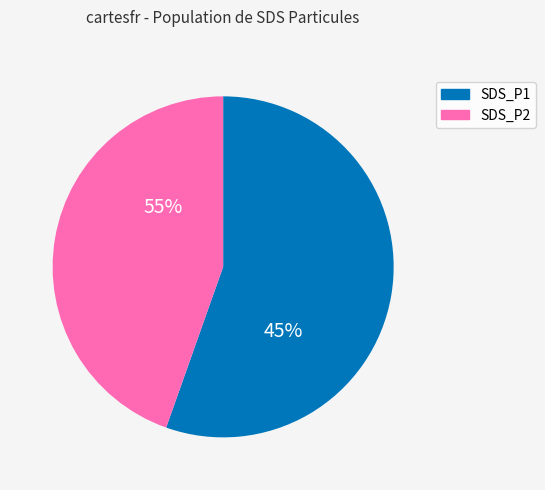

At SDS_P2, list the series in order from smallest to largest.

SDS_P2, SDS_P1